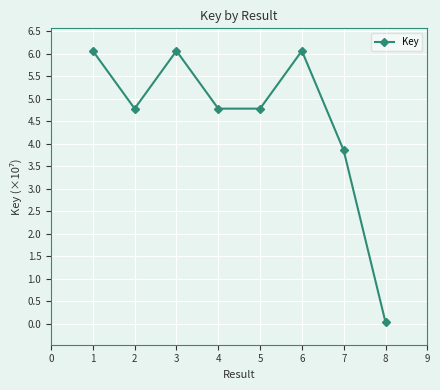

What is the ratio of the value at 5 to the value at 3?

0.8